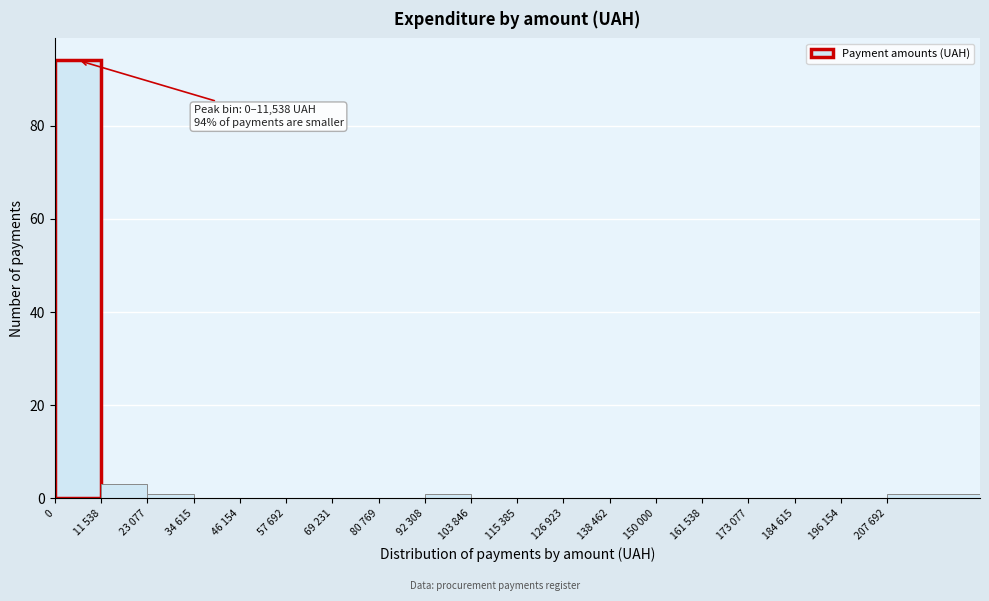

Reading right to left, list all the values displayed in this chart.

207 692=1	196 154=0	184 615=0	173 077=0	161 538=0	150 000=0	138 462=0	126 923=0	115 385=0	103 846=0	92 308=1	80 769=0	69 231=0	57 692=0	46 154=0	34 615=0	23 077=1	11 538=3	0=94